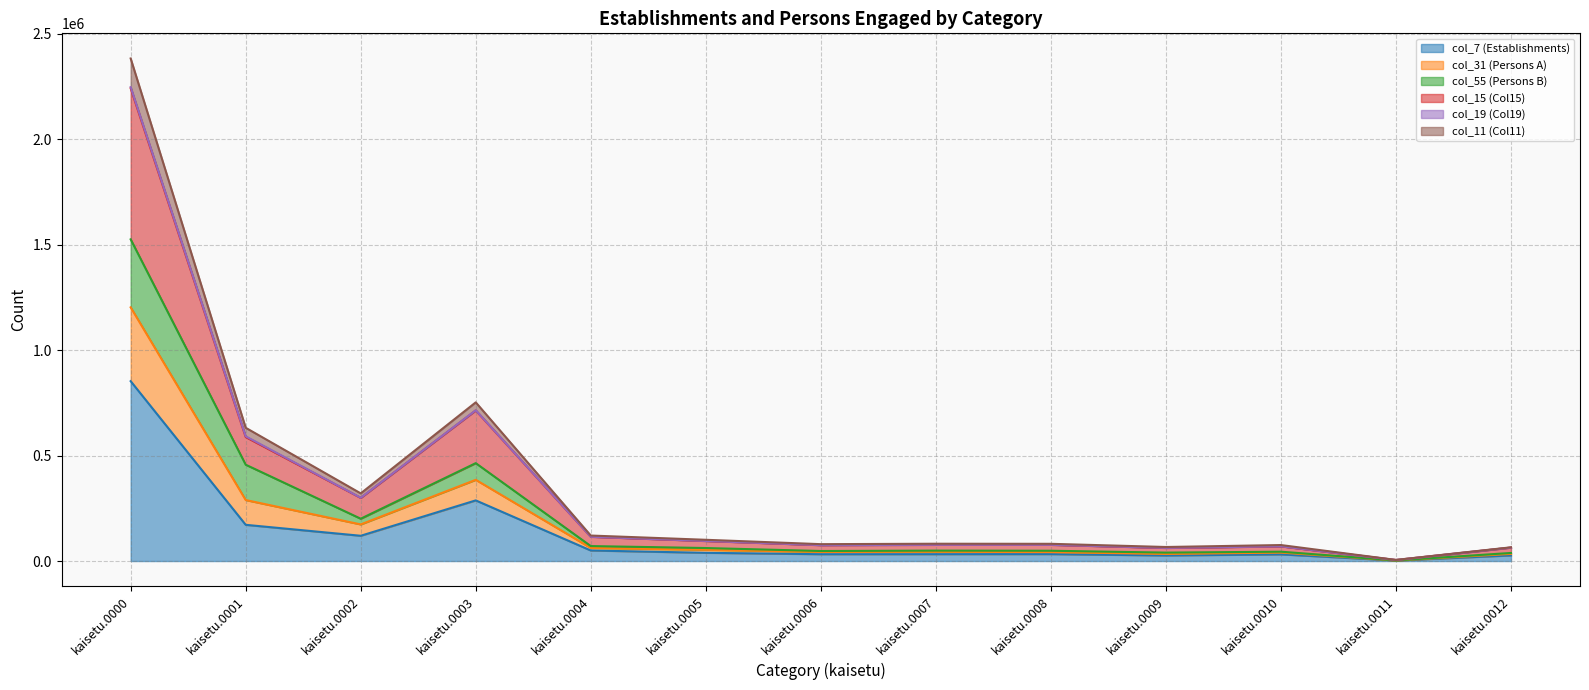

True or false: col_7 (Establishments) and col_15 (Col15) intersect in this chart.

False